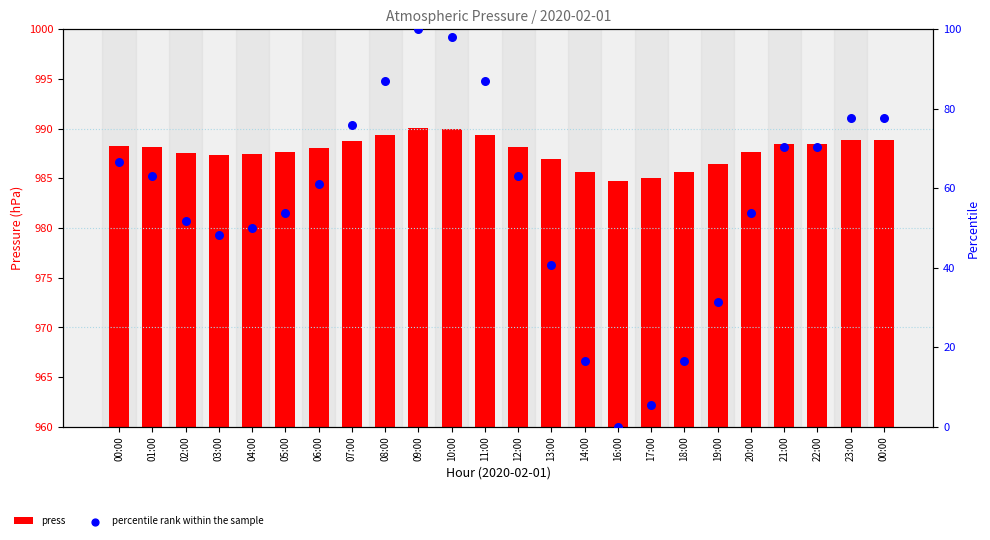

At which category is the sum across all series the highest?

09:00